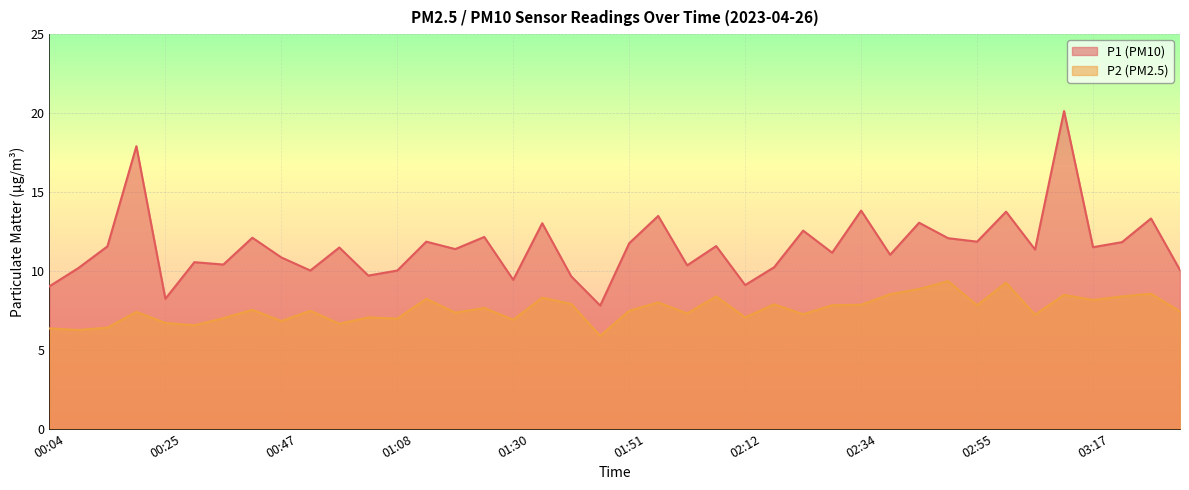

In P2, how many points are higher than both neighbors (excluding endpoints)?

14